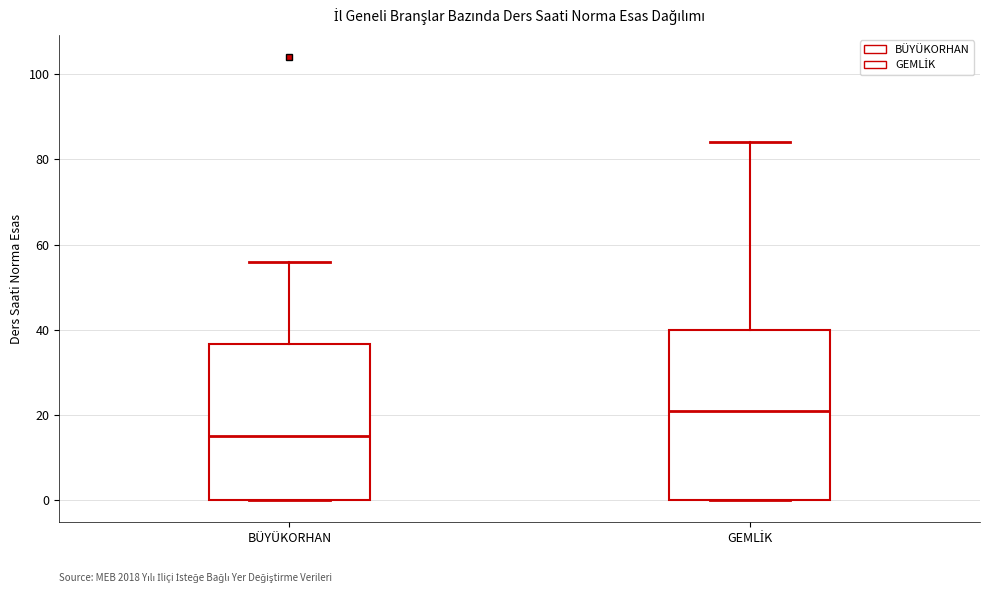

Where does the upper whisker of the box for BÜYÜKORHAN end on the y-axis? The values are not printed on the chart, so give them approximately, as read against the axis.

56